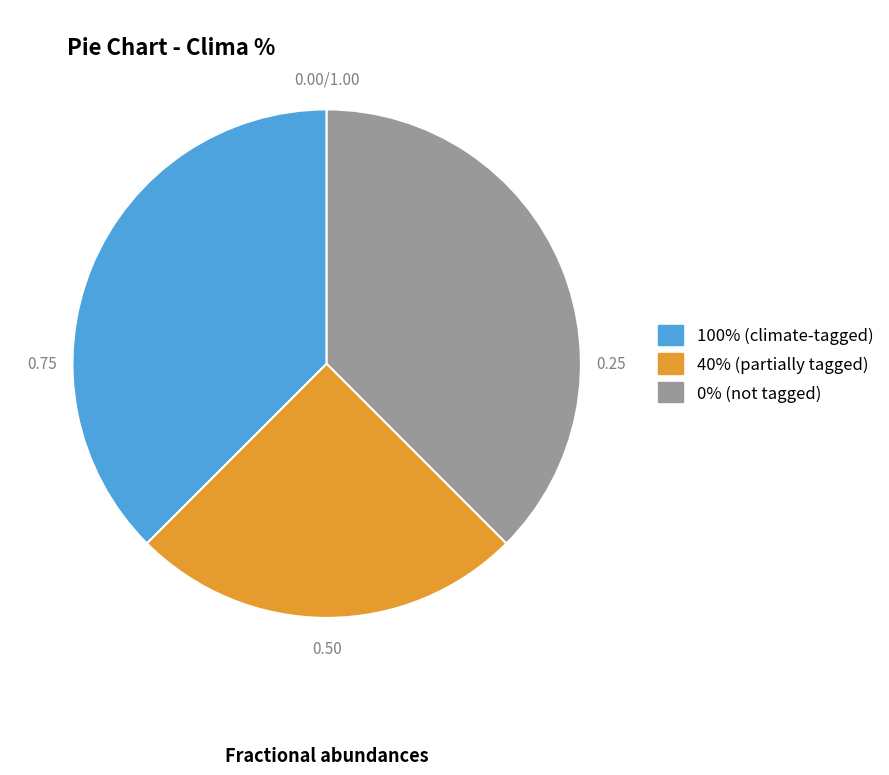

Does any single category account for the majority?

No